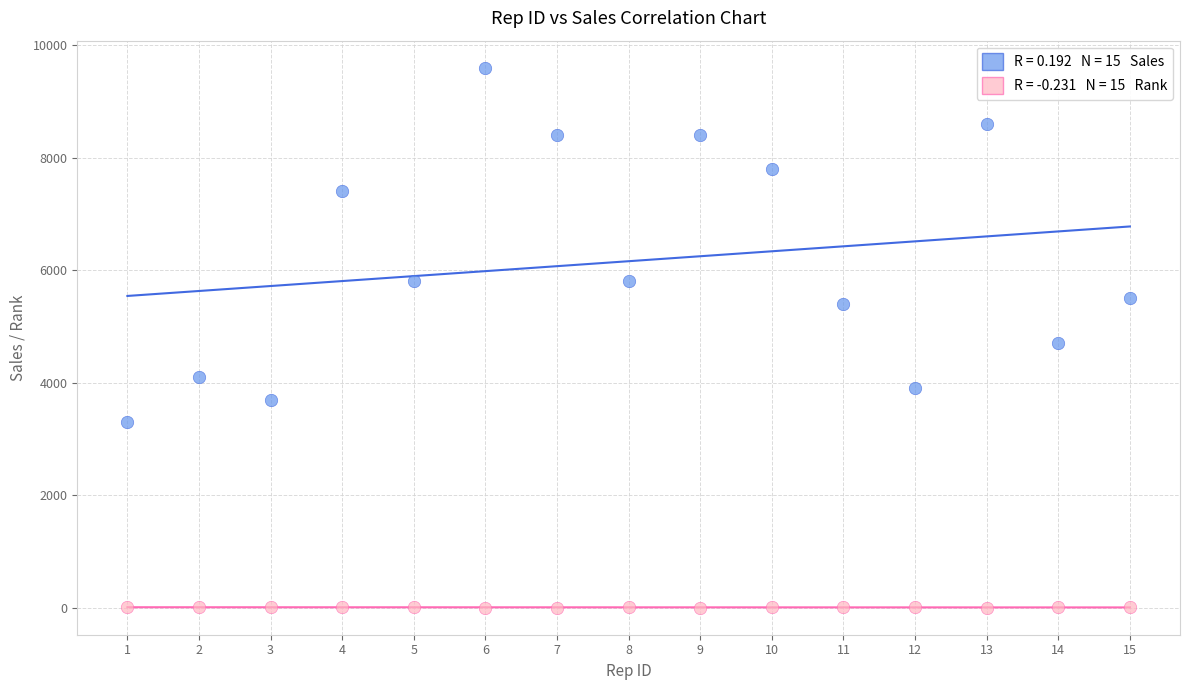

Across all data points, what is the range of X values (max minus min)?

14.0